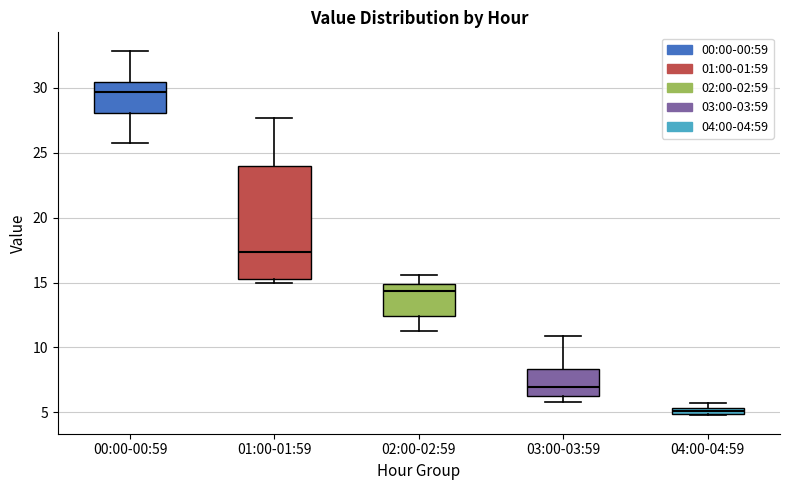

Which box is the tallest, from its lower edge to its upper edge?

01:00-01:59